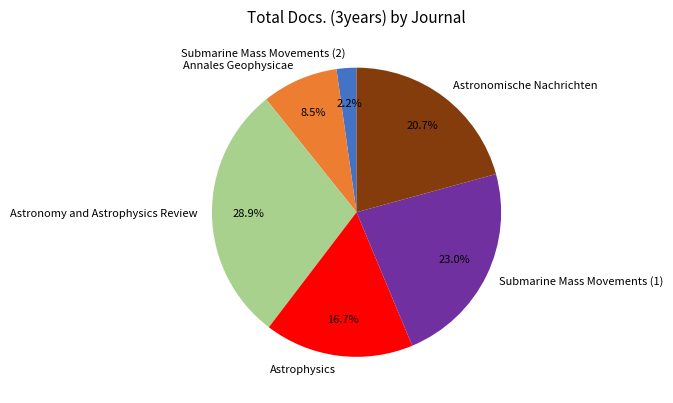

To the nearest percent, what is the combined percentage of Astronomische Nachrichten and Astronomy and Astrophysics Review?

50%